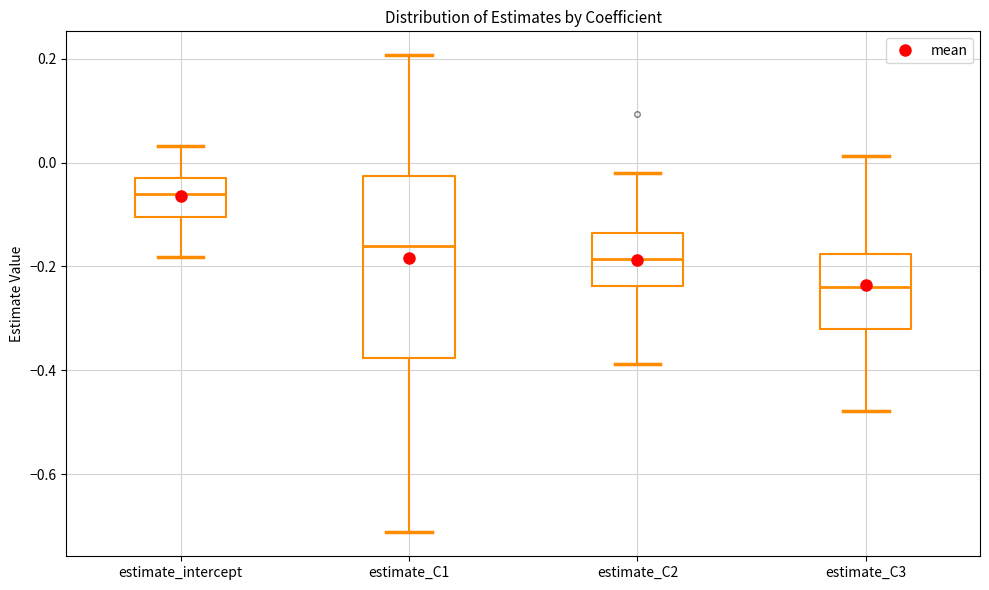

Which box has the lowest median line?

estimate_C3